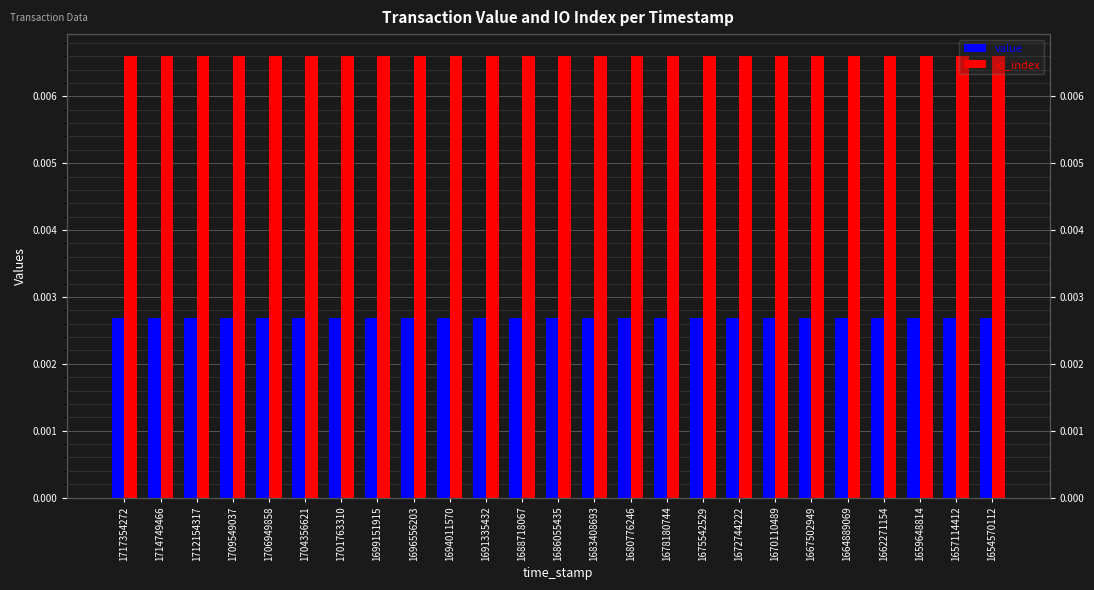

At how many categories does at least one series exceed 0?

25